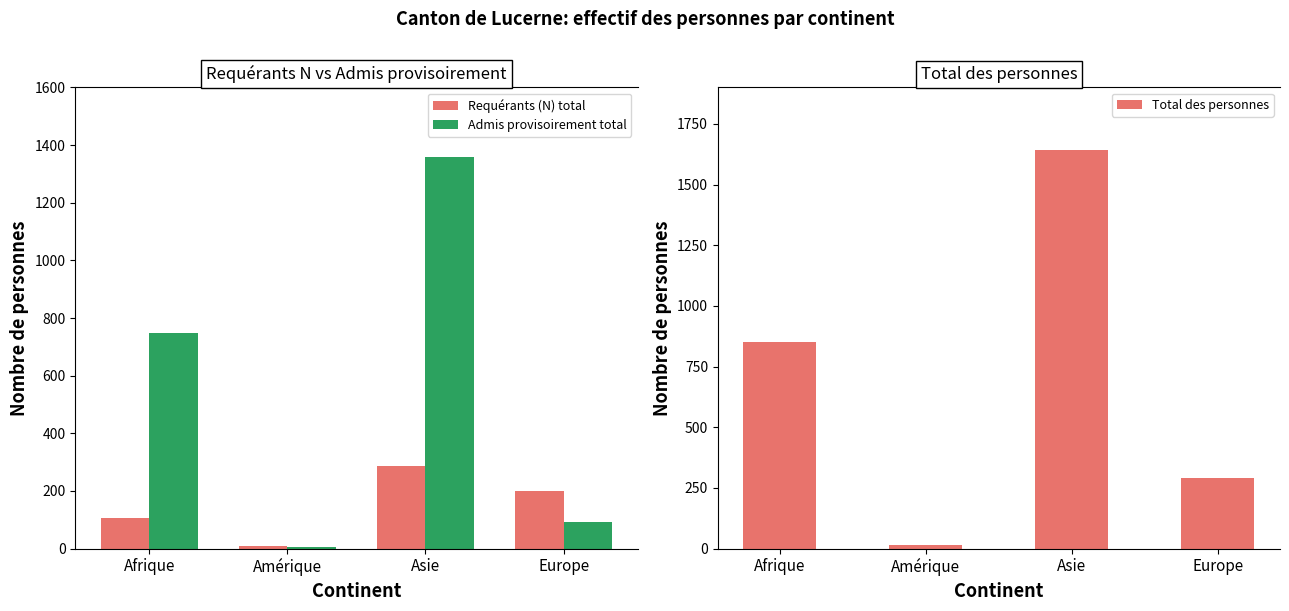

What are all the series names shown in the legend?

Requérants (N) total, Admis provisoirement total, Total des personnes